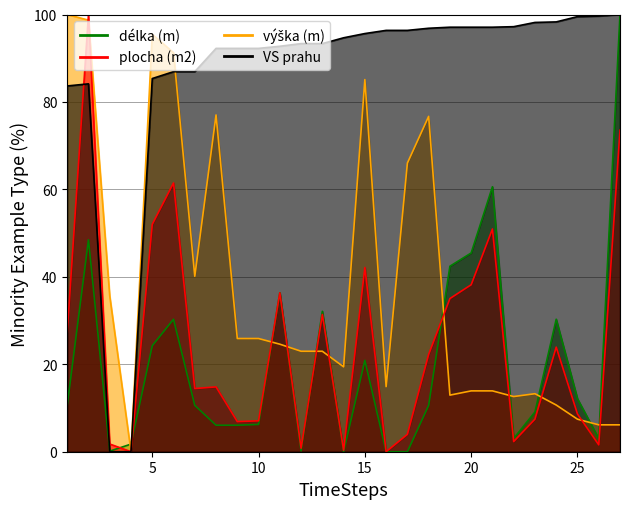

What is the difference between the highest and lowest values at 13?

70.4